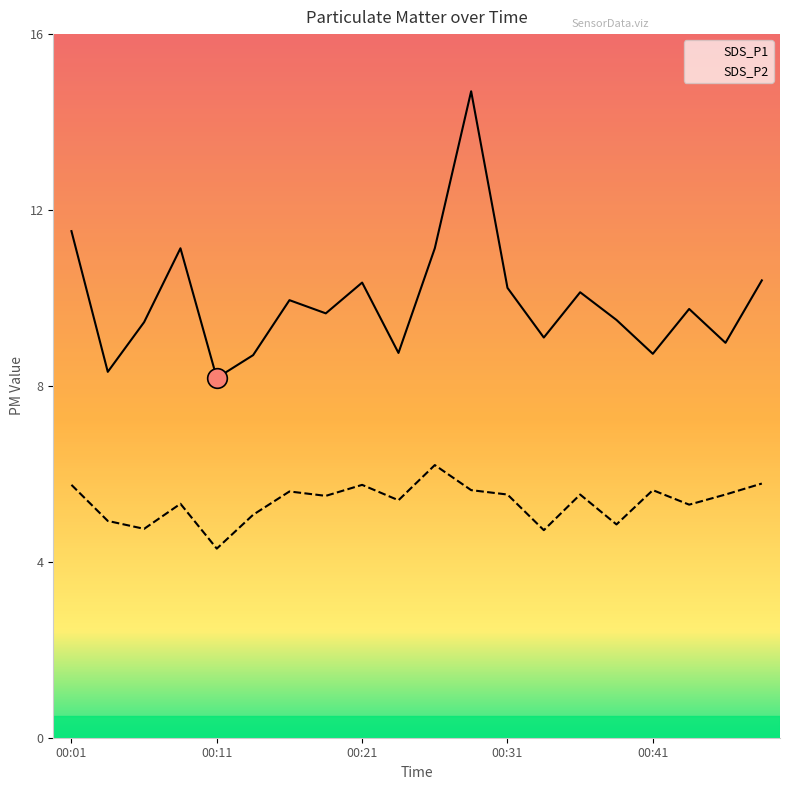

Which series contains the highest Y value?

SDS_P1